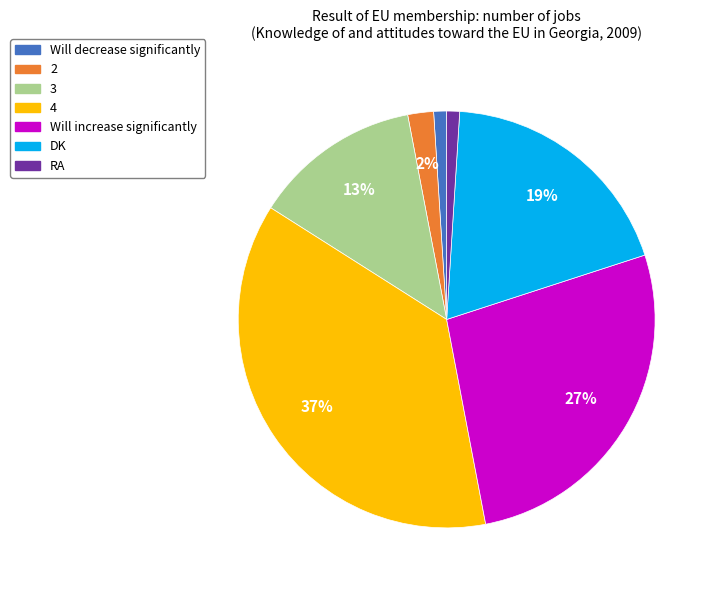

Which slice is the largest?

4